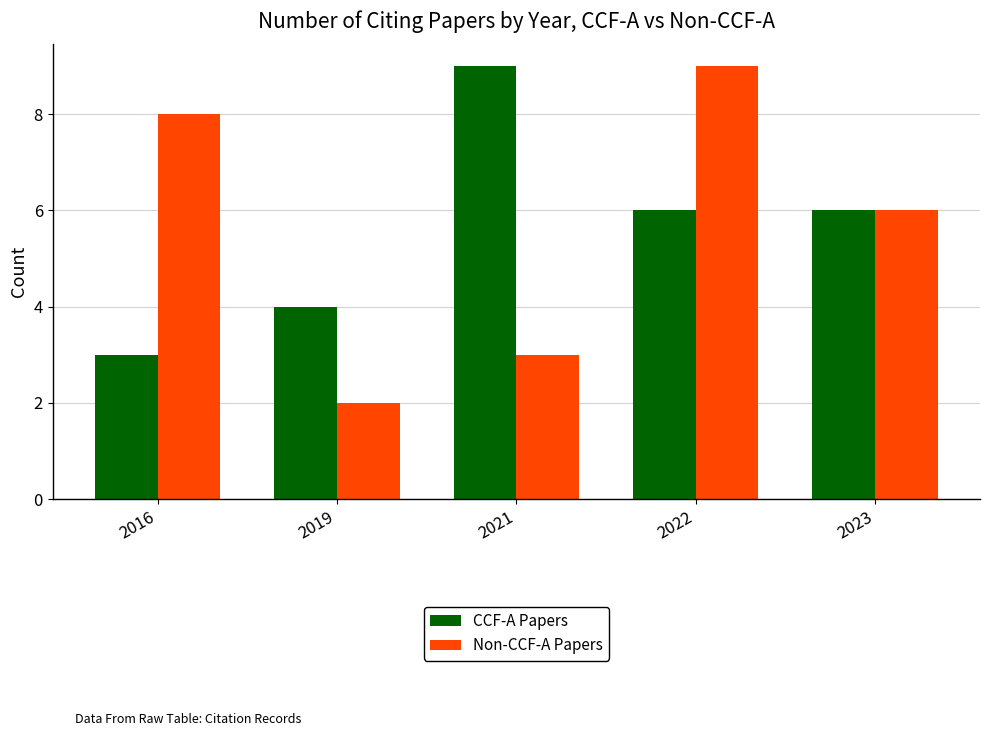

How many data points in Non-CCF-A Papers are less than 6?

2